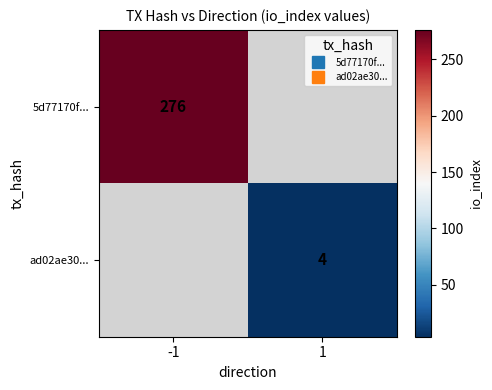

Between 1 and -1, which is larger?

-1